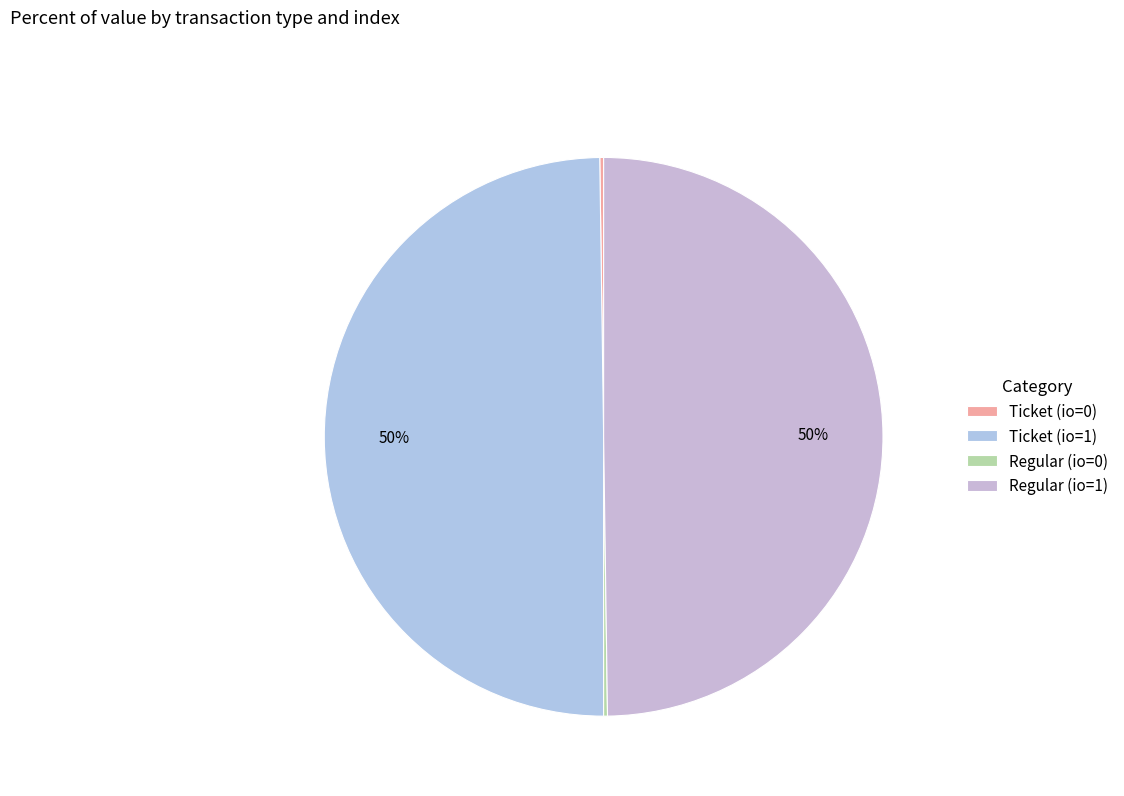

Which slice is the largest?

Ticket (io=1)